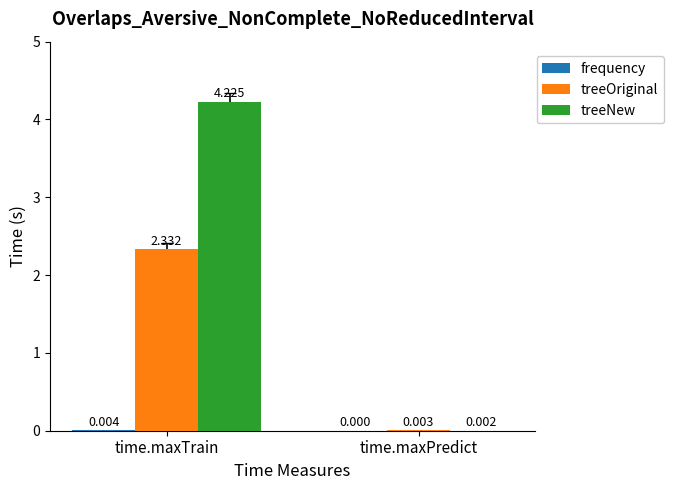

Which series changed the most between time.maxTrain and time.maxPredict?

treeNew